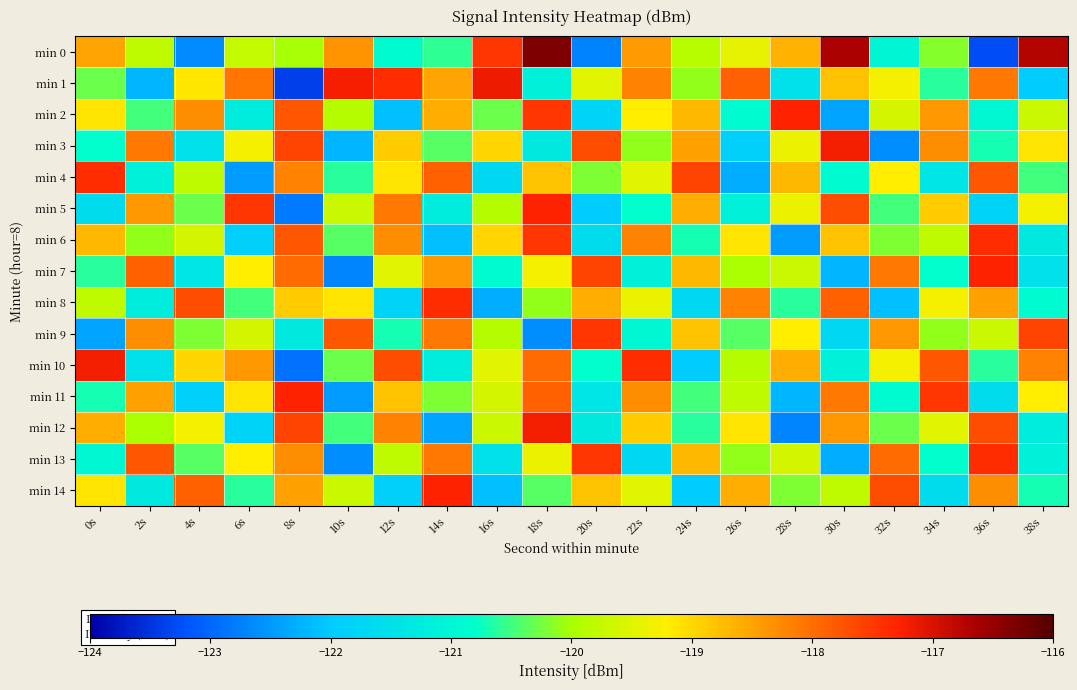

Rank the series at 10s from lowest to highest value.

min 7, min 13, min 11, min 3, min 4, min 12, min 6, min 10, min 2, min 5, min 14, min 8, min 0, min 9, min 1